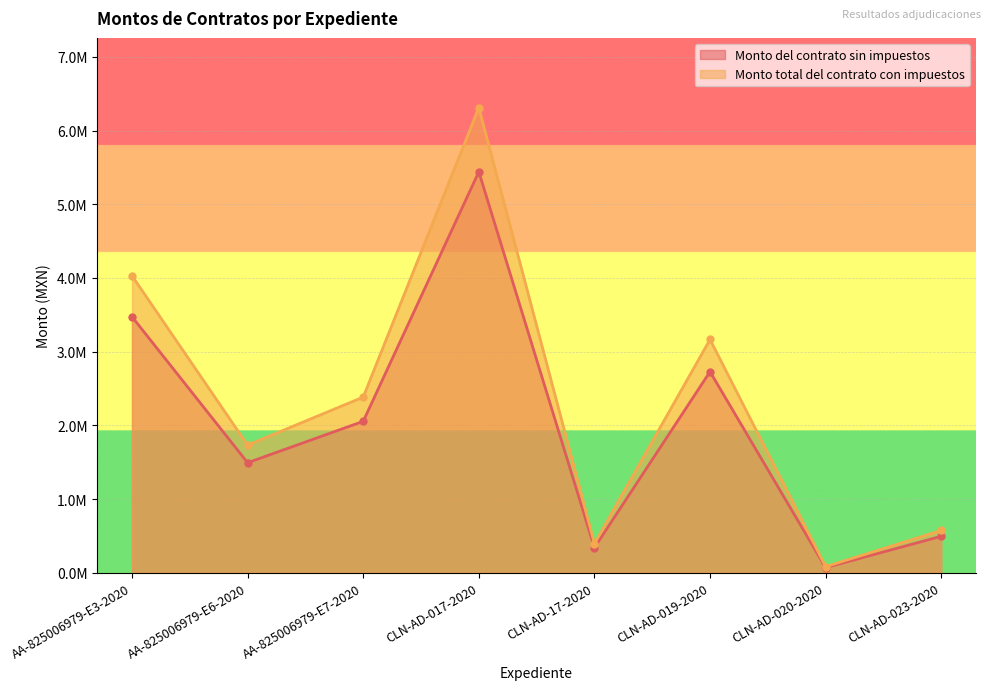

In Monto total del contrato con impuestos, how many points are lower than both neighbors (excluding endpoints)?

3